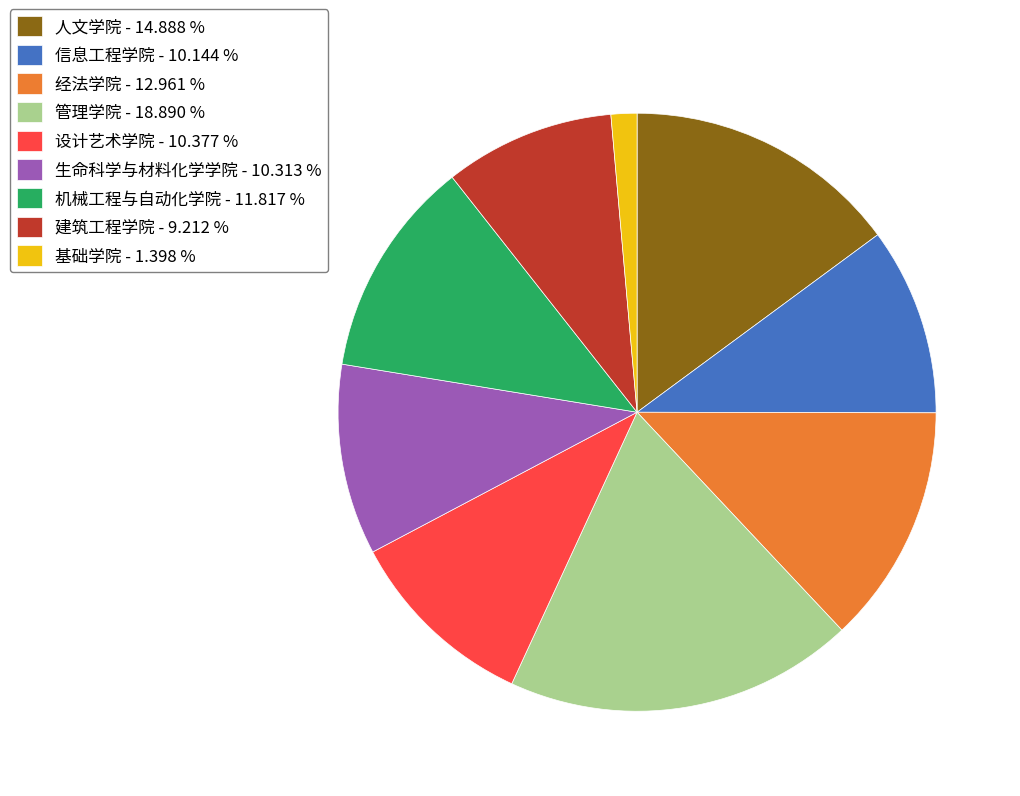

Between 基础学院 - 1.398 % and 经法学院 - 12.961 %, which is larger?

经法学院 - 12.961 %